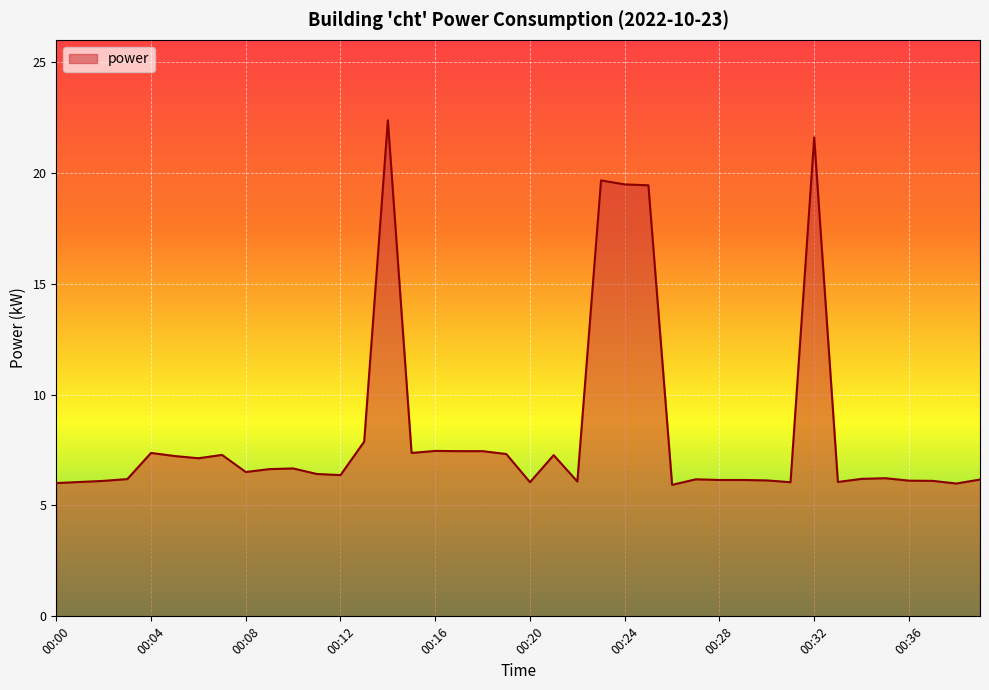

What is the difference between the maximum and minimum values?

16.4